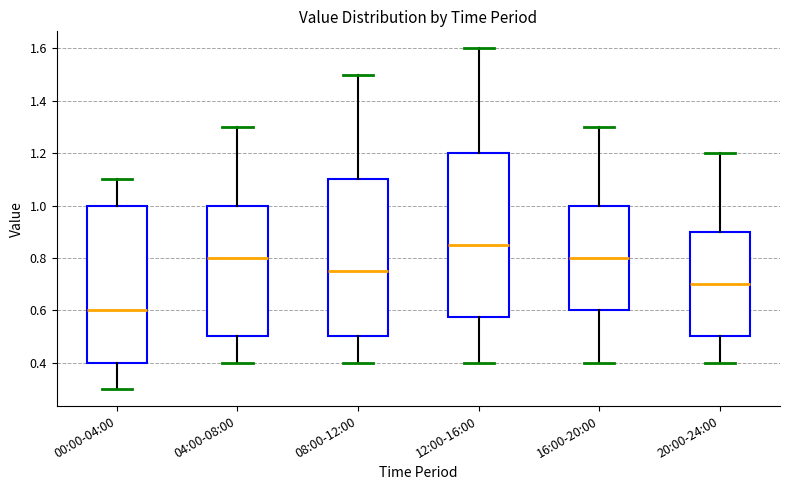

Where is the lower edge of the box for 04:00-08:00 on the y-axis? The values are not printed on the chart, so give them approximately, as read against the axis.

0.50